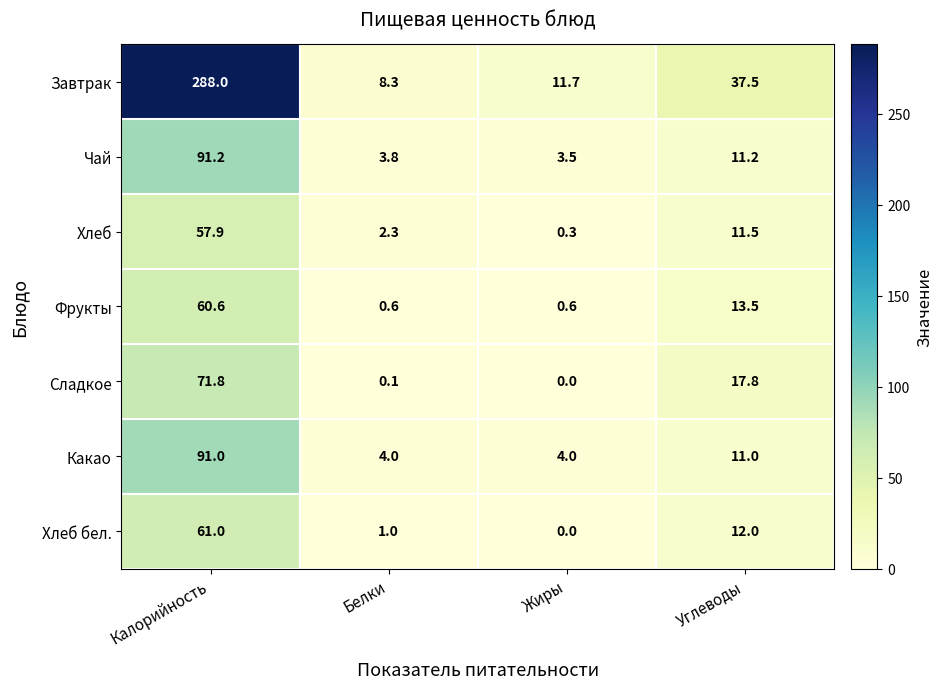

What is the sum of all Чай values?

109.7